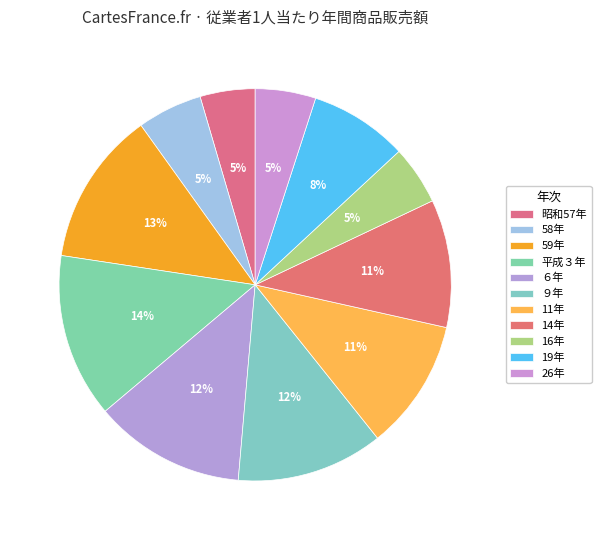

How many segments does this pie chart have?

11